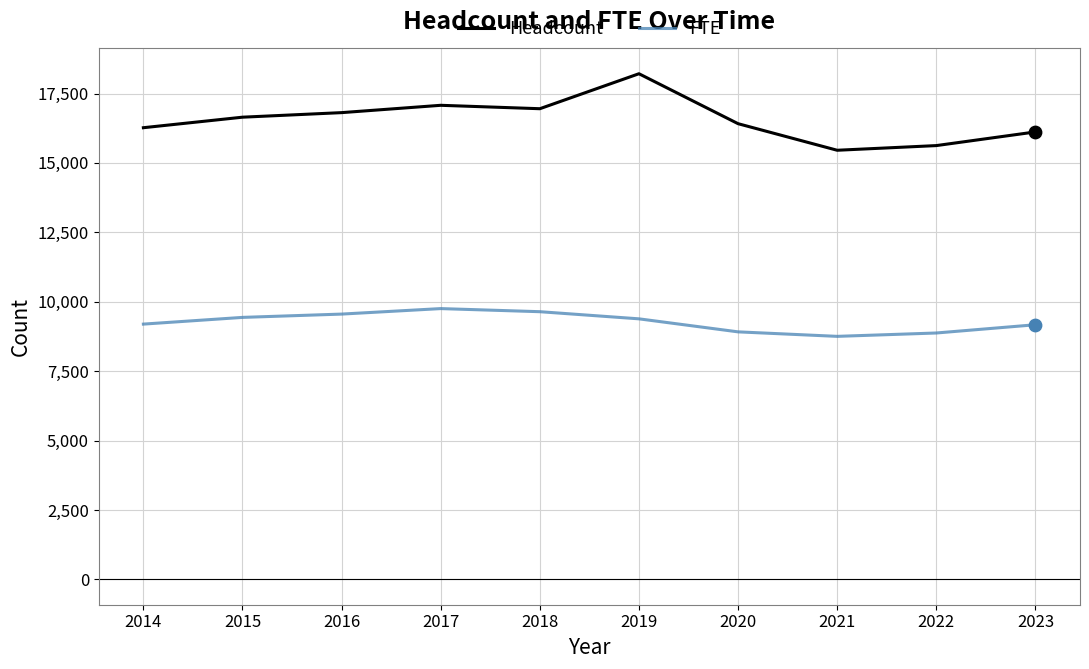

What are all the series names shown in the legend?

Headcount, FTE